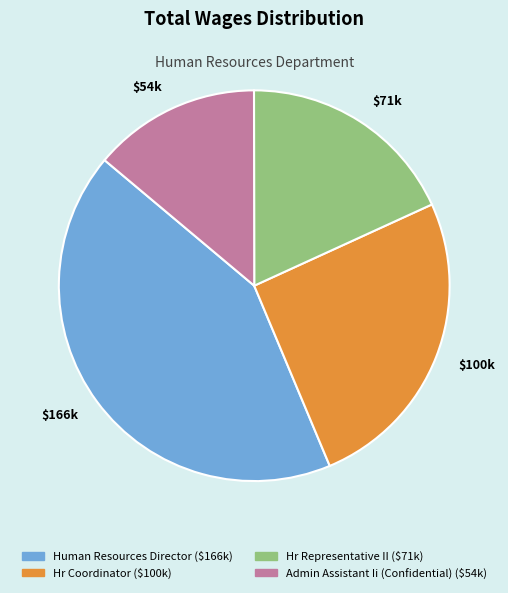

Does any single category account for the majority?

No